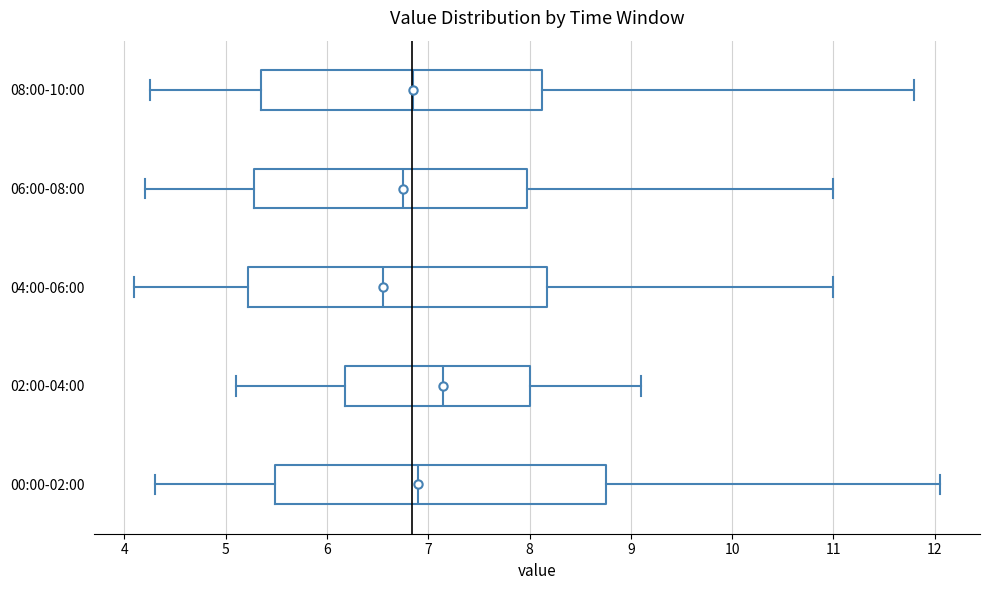

Reading bottom to top, transcribe this box plot: for each box, give where its median line is, the range the box spans, and where its two whiskers end, as read against the x-axis. The values are not printed on the chart, so give them approximately, as read against the axis.

00:00-02:00: median 6.9, box 5.5 to 8.8, whiskers 4.3 to 12.1
02:00-04:00: median 7.2, box 6.2 to 8.0, whiskers 5.1 to 9.1
04:00-06:00: median 6.6, box 5.2 to 8.2, whiskers 4.1 to 11.0
06:00-08:00: median 6.8, box 5.3 to 8.0, whiskers 4.2 to 11.0
08:00-10:00: median 6.9, box 5.4 to 8.1, whiskers 4.3 to 11.8